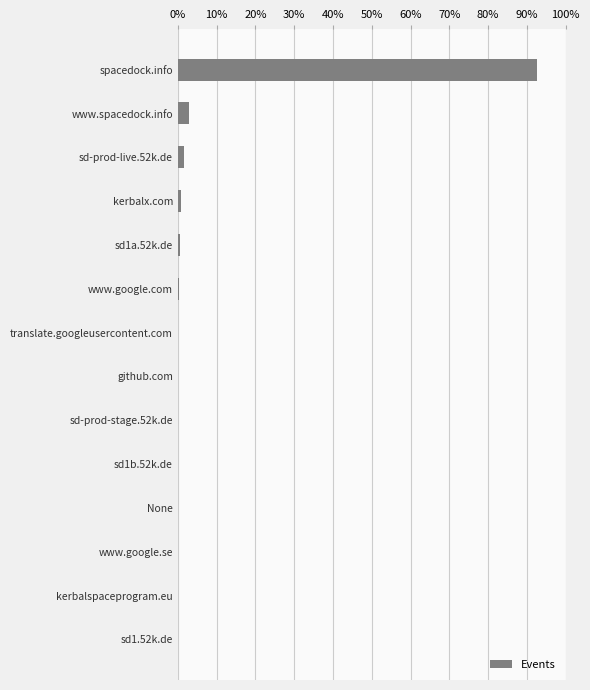

True or false: the data shows 133.9 at spacedock.info.

False